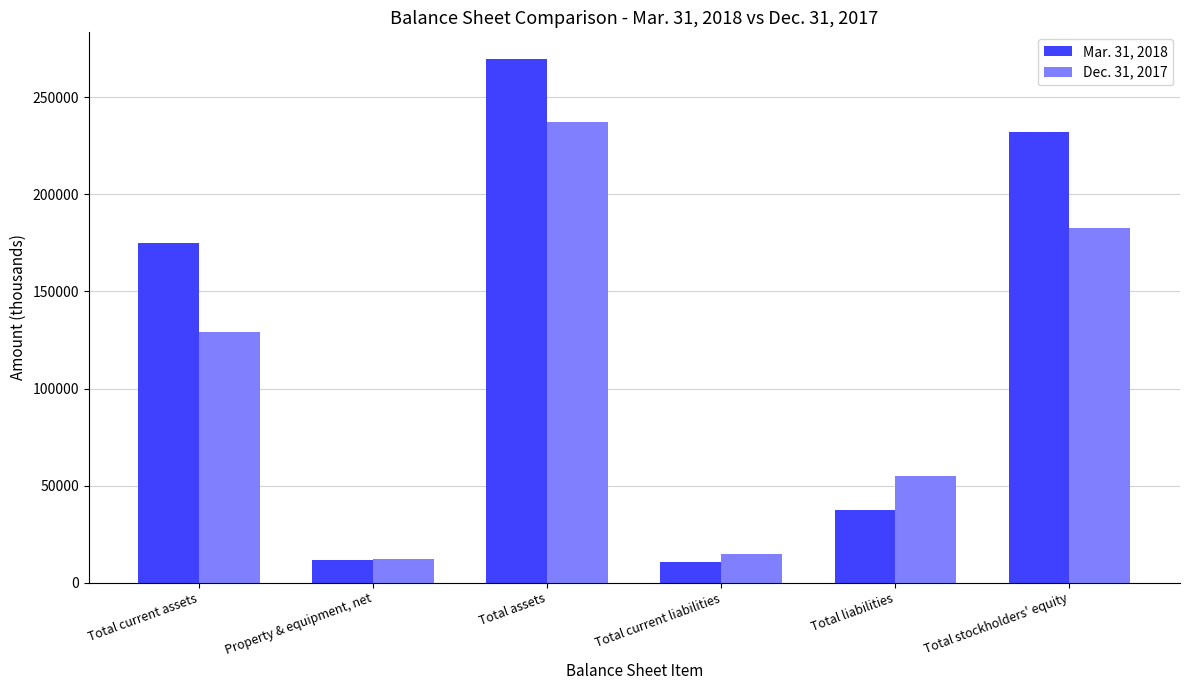

What are all the series names shown in the legend?

Mar. 31, 2018, Dec. 31, 2017